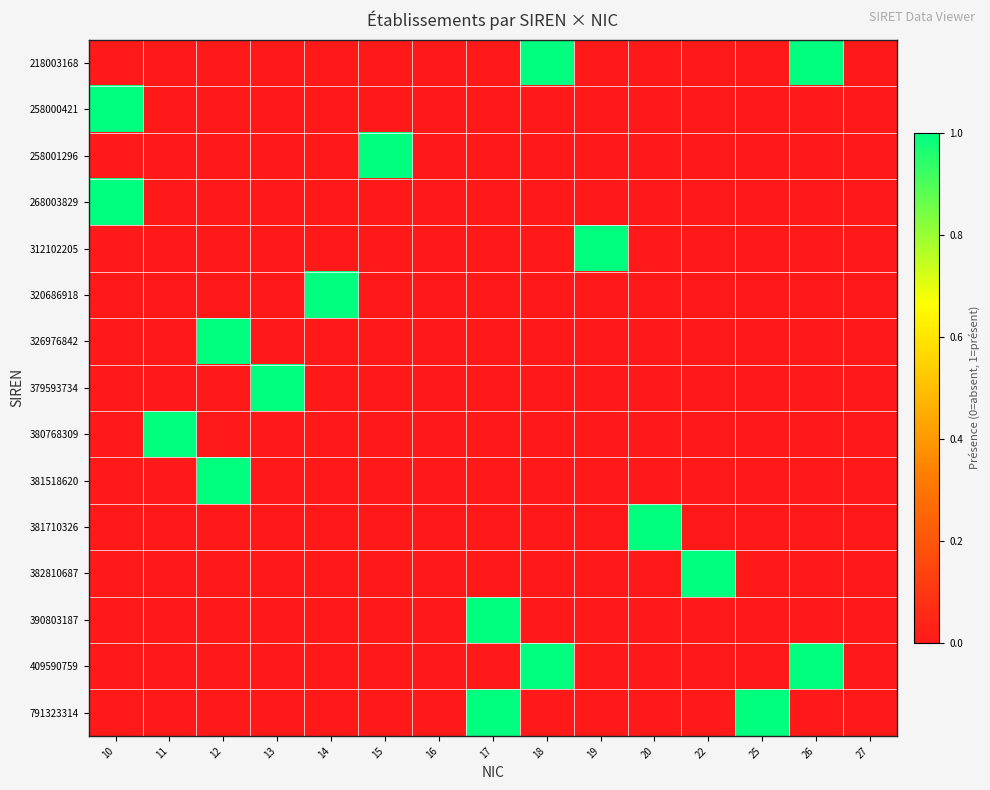

Which series has the widest spread of values?

218003168